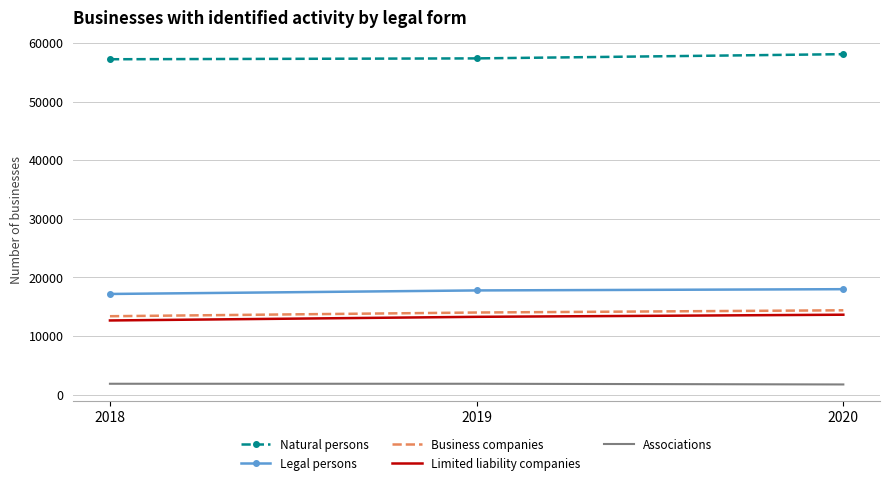

Which series has the largest total across all categories?

Natural persons